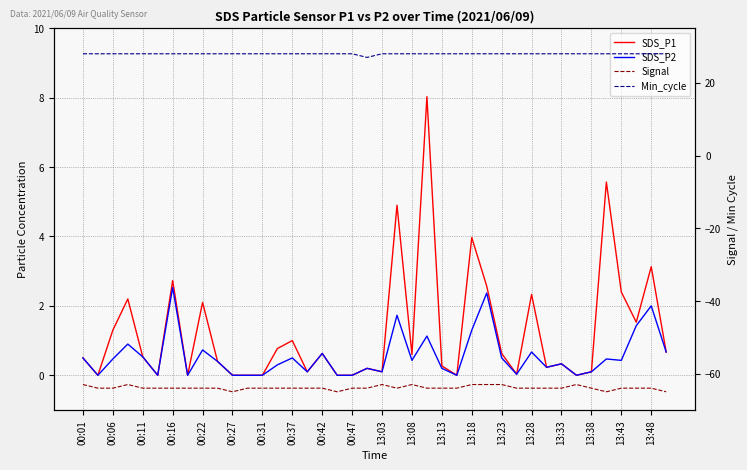

What is the label of the 6th point from the left?

00:27